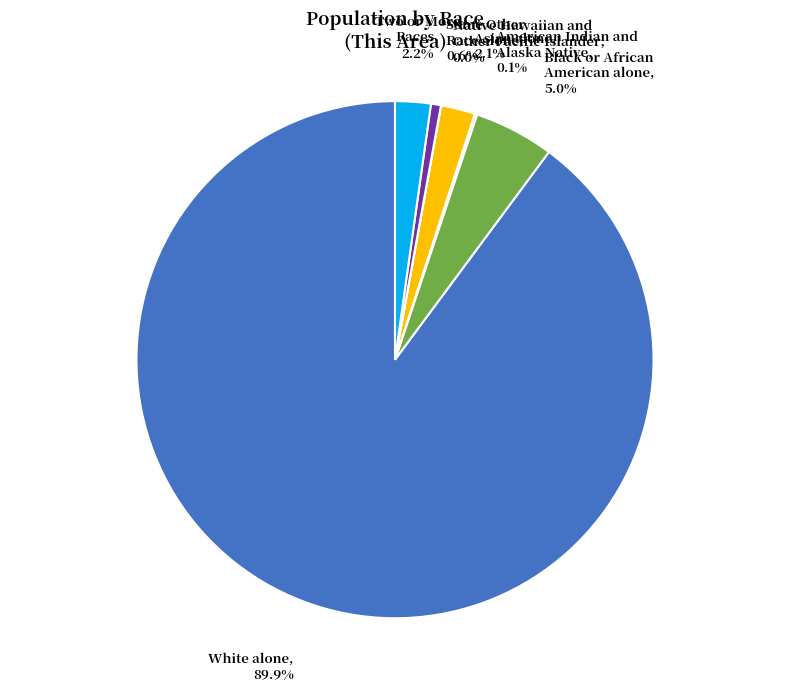

Approximately how many times larger is the value at Asian alone compared to Two or More Races?

1.0